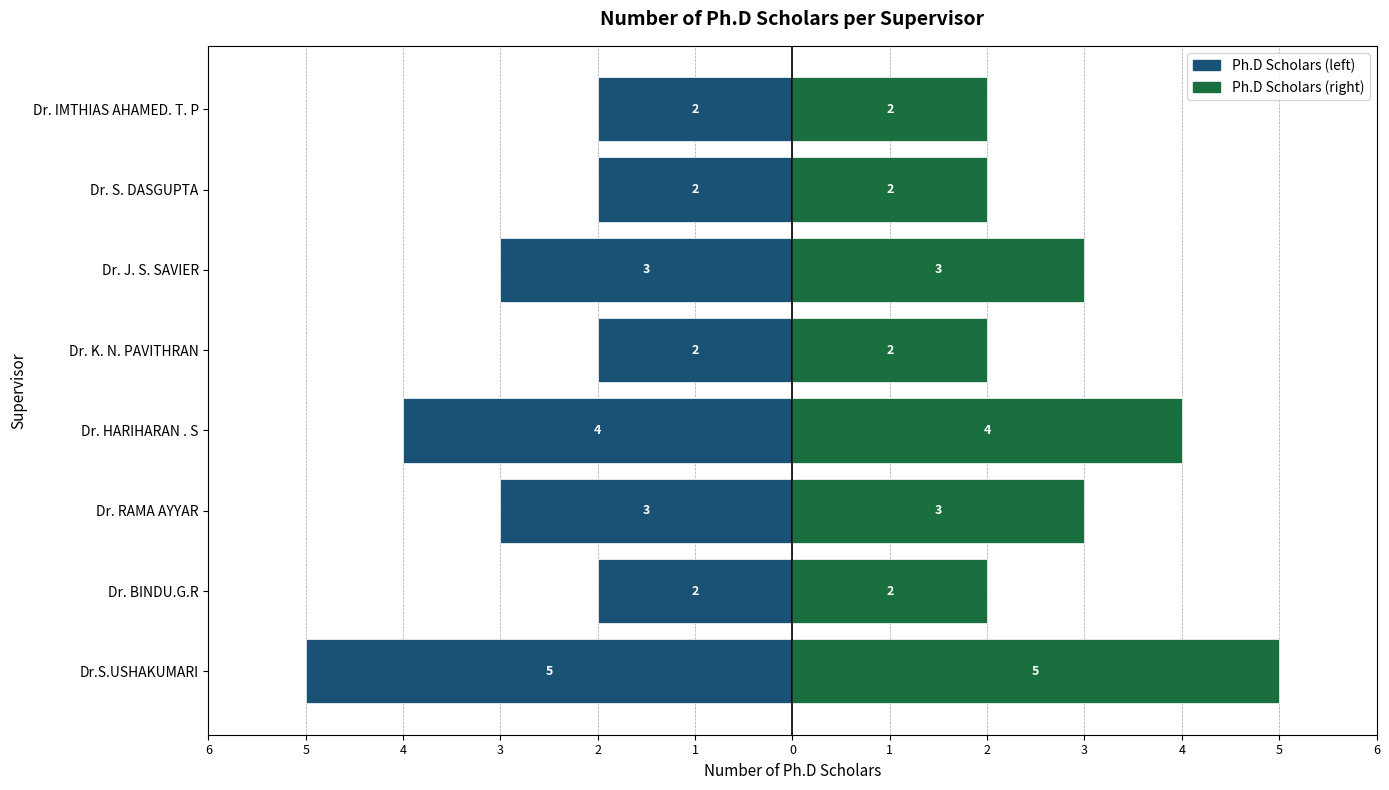

True or false: Number of Ph.D Scholars has a value of -2 at Dr. K. N. PAVITHRAN.

True